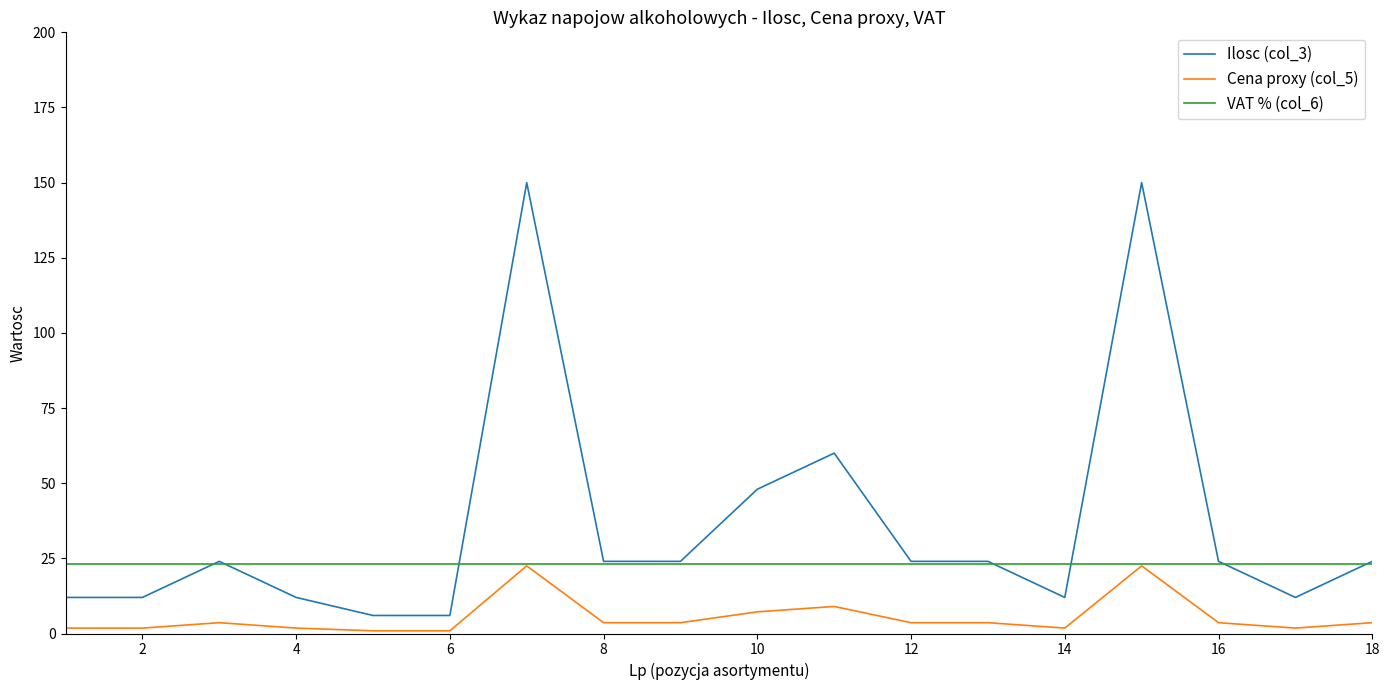

Which series has the largest range (max minus min)?

Ilosc (col_3)